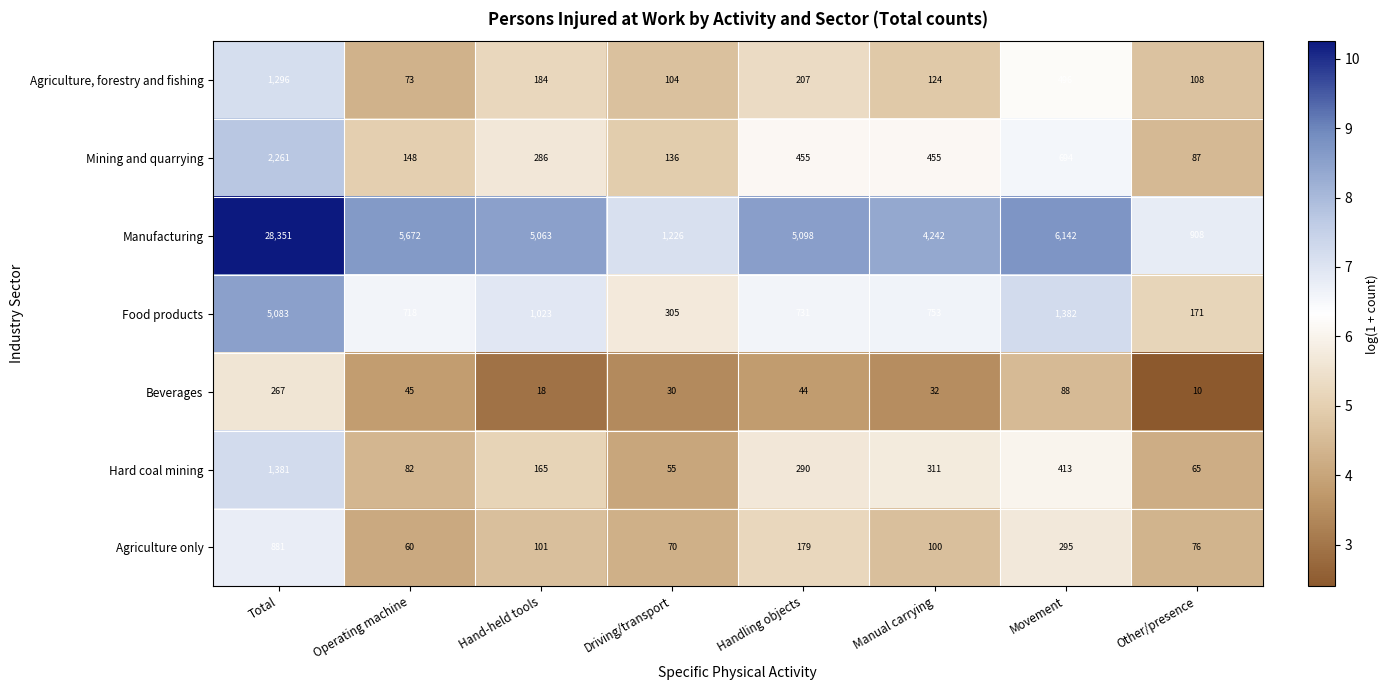

Which series has the widest spread of values?

Manufacturing